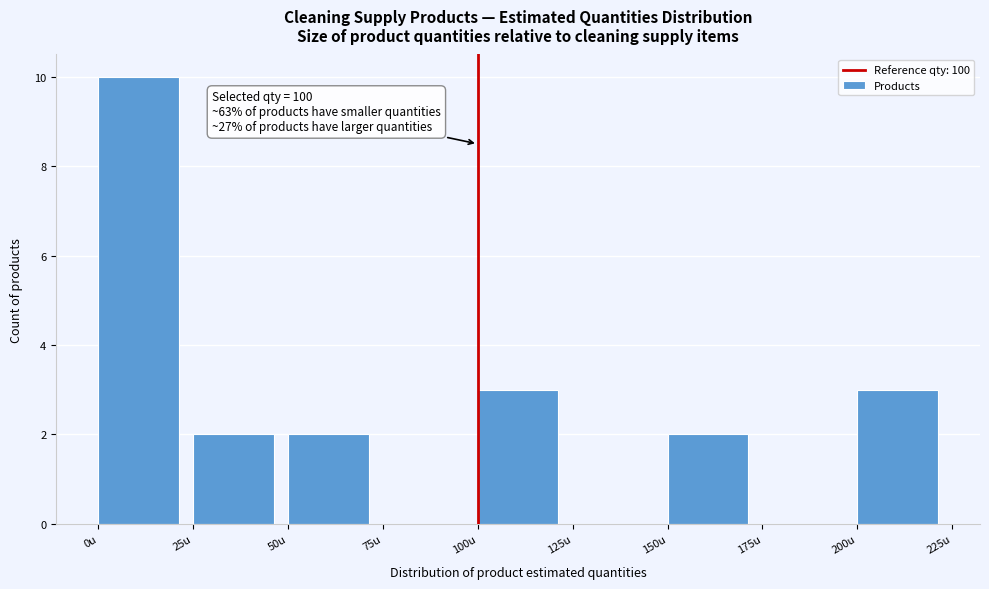

Which range on the x-axis has the tallest bar?

0 to 25